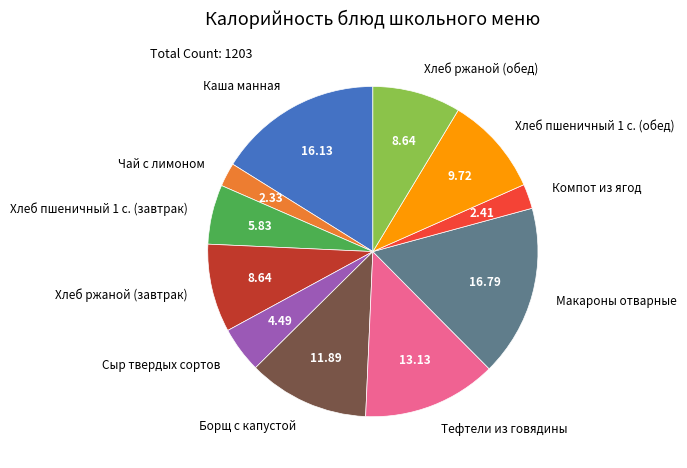

How many segments does this pie chart have?

11